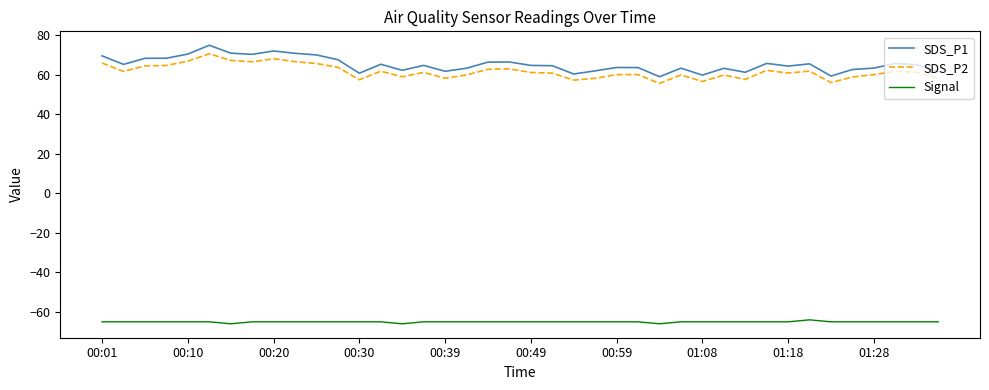

Which series has the largest total across all categories?

SDS_P1